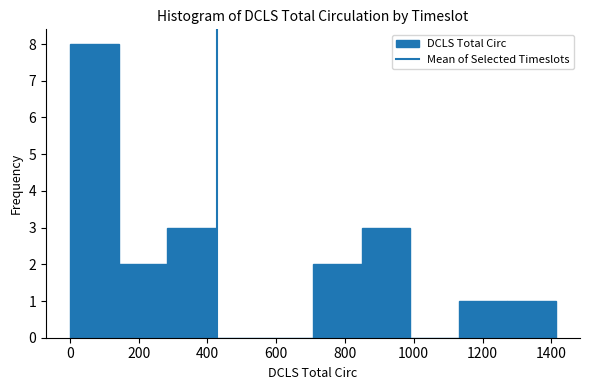

What is the height of the bar covering 0 to 140 on the x-axis? Neither the bar edges nor the heights are printed on the chart, so give them approximately, as read against the axes.

8